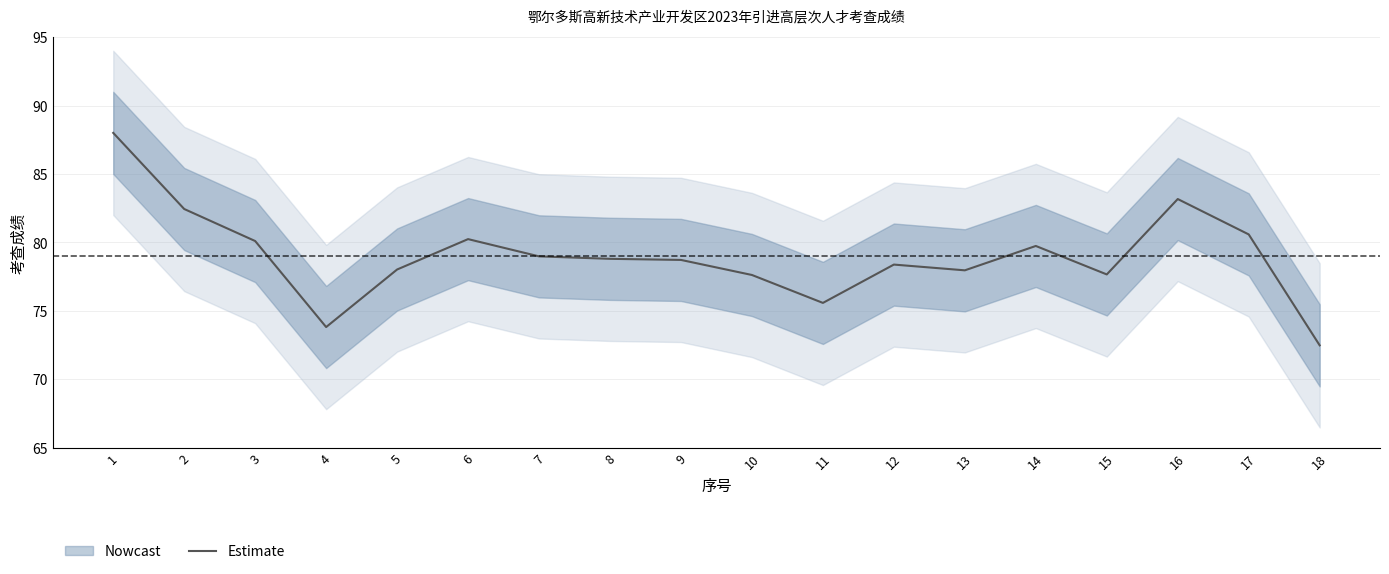

The value at 10 is 77.6. True or false?

True